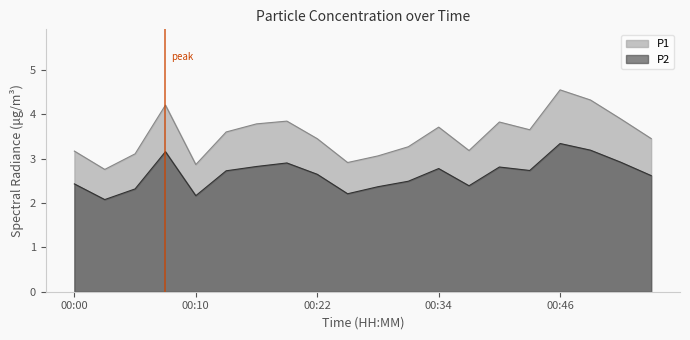

At which category does P1 reach its first local valley?

00:03